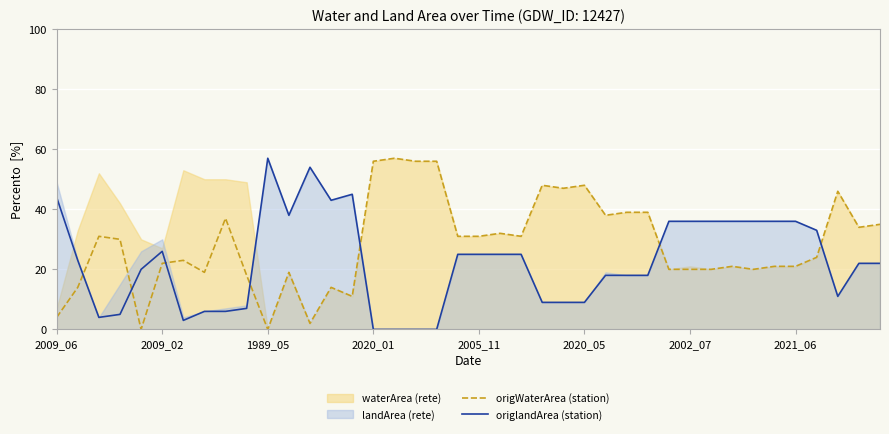

What is the average value of the origlandArea (station) series?

22.6